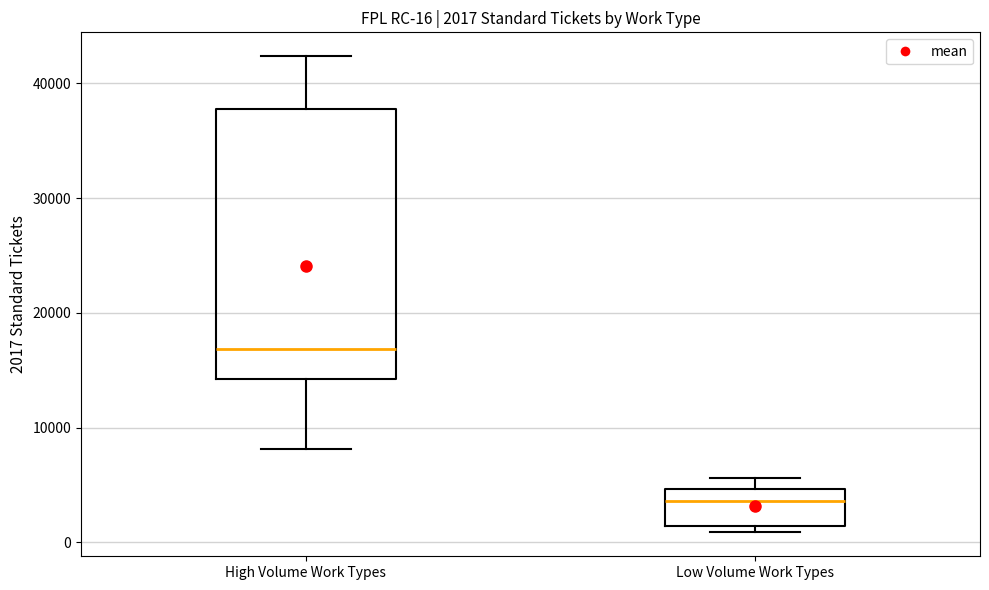

Which box's median line is the lowest?

Low Volume Work Types